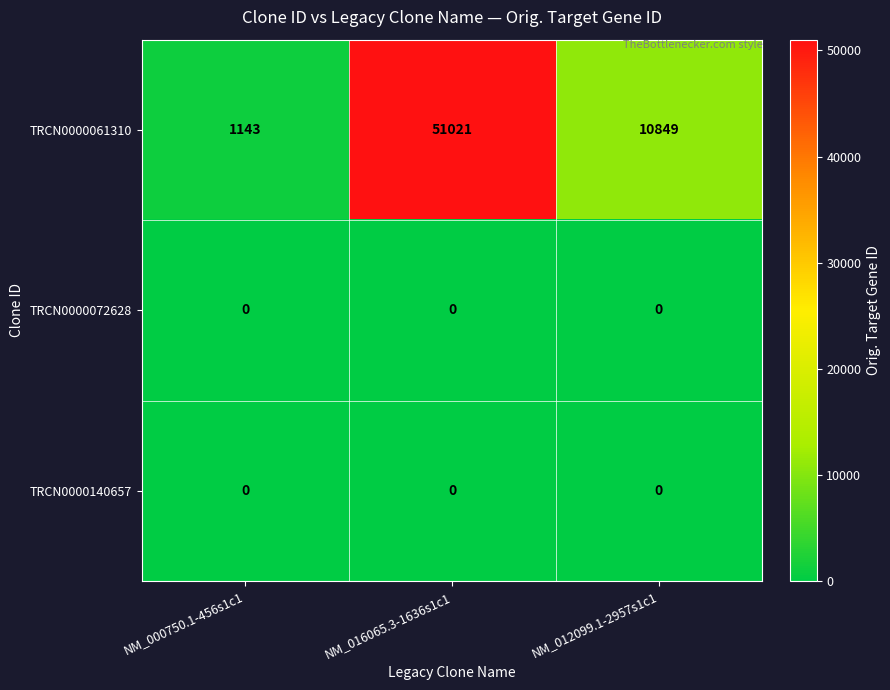

Reading left to right, list all the values displayed in this chart.

TRCN0000061310: NM_000750.1-456s1c1=1143	NM_016065.3-1636s1c1=51021	NM_012099.1-2957s1c1=10849
TRCN0000072628: NM_000750.1-456s1c1=0	NM_016065.3-1636s1c1=0	NM_012099.1-2957s1c1=0
TRCN0000140657: NM_000750.1-456s1c1=0	NM_016065.3-1636s1c1=0	NM_012099.1-2957s1c1=0